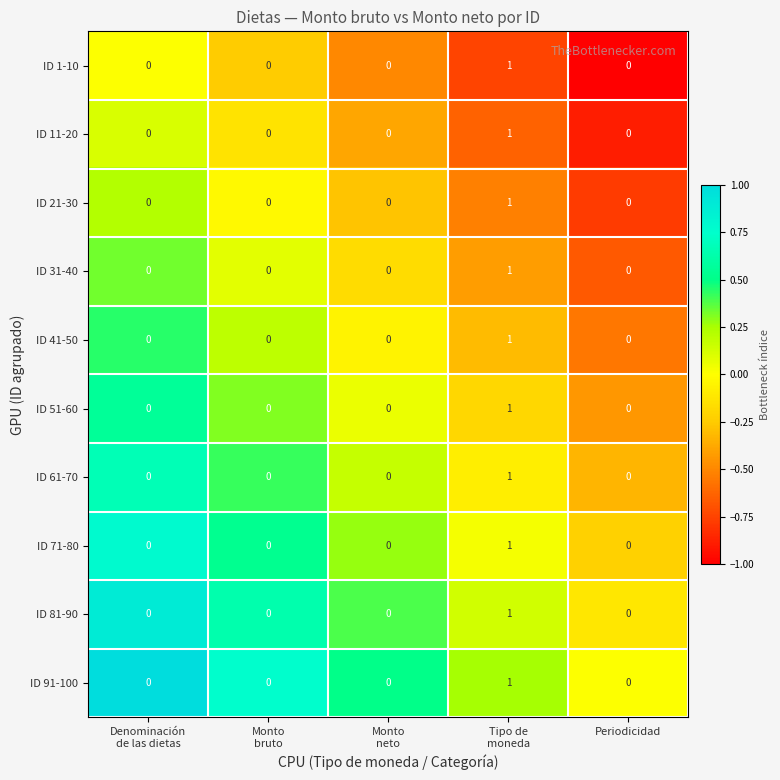

Is it true that ID 91-100 equals 0 at Periodicidad?

True